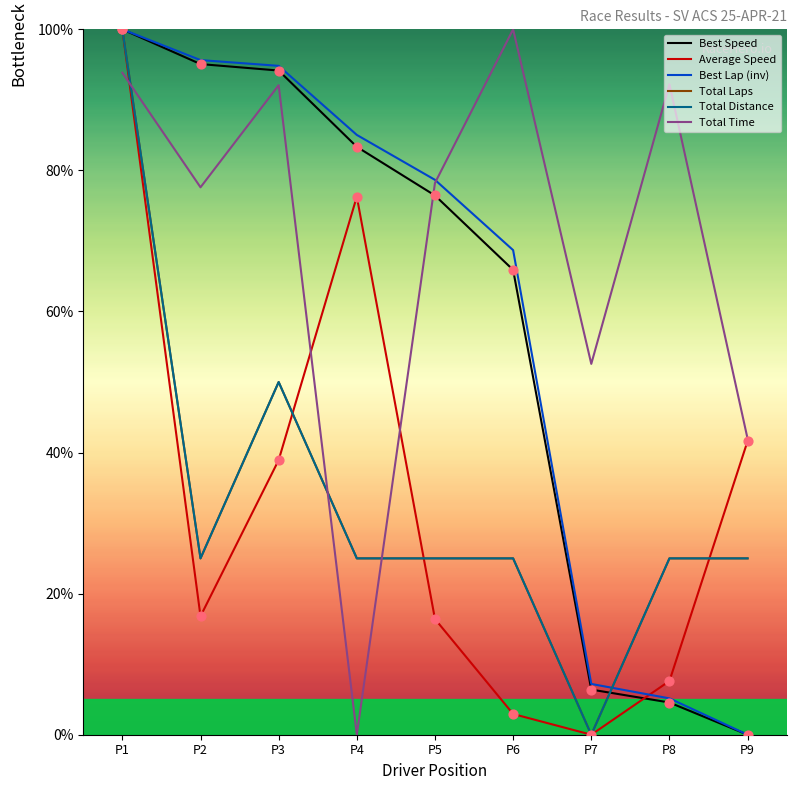

Which series contains the lowest Y value?

Best Speed